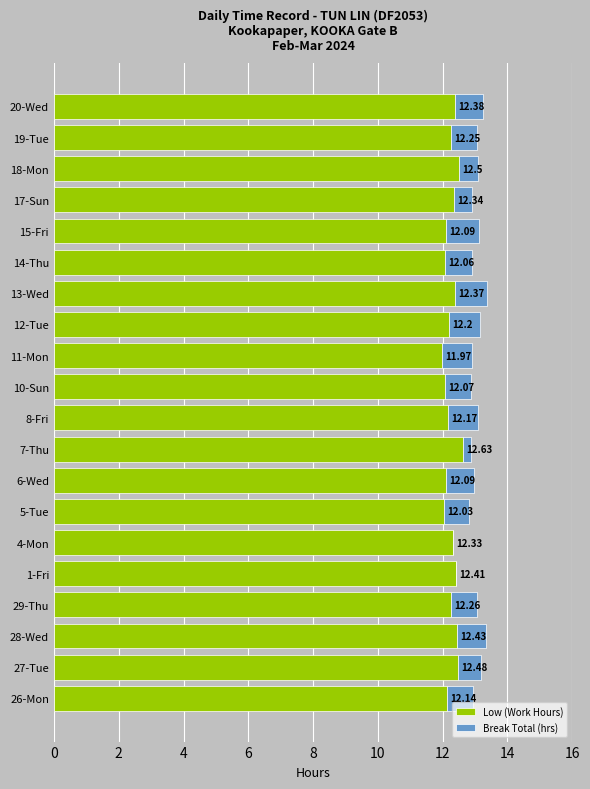

What is the total value across all series at 15-Fri?

13.1